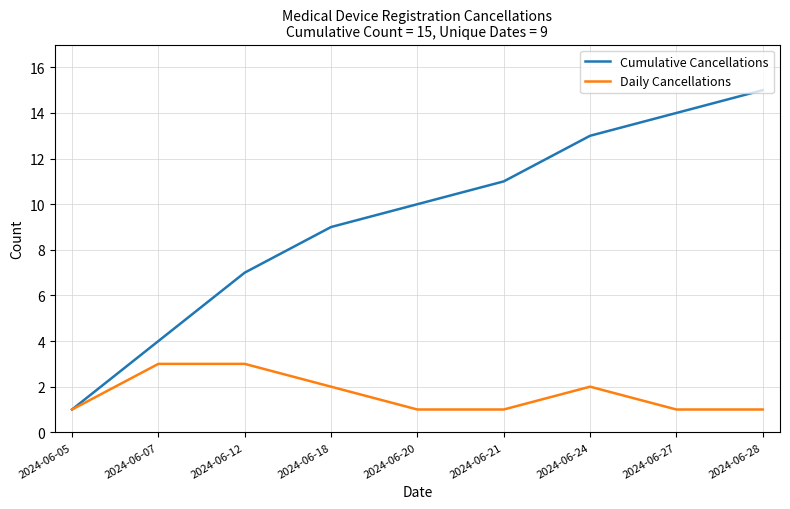

Between 2024-06-05 and 2024-06-21, which series saw the biggest shift?

Cumulative Cancellations